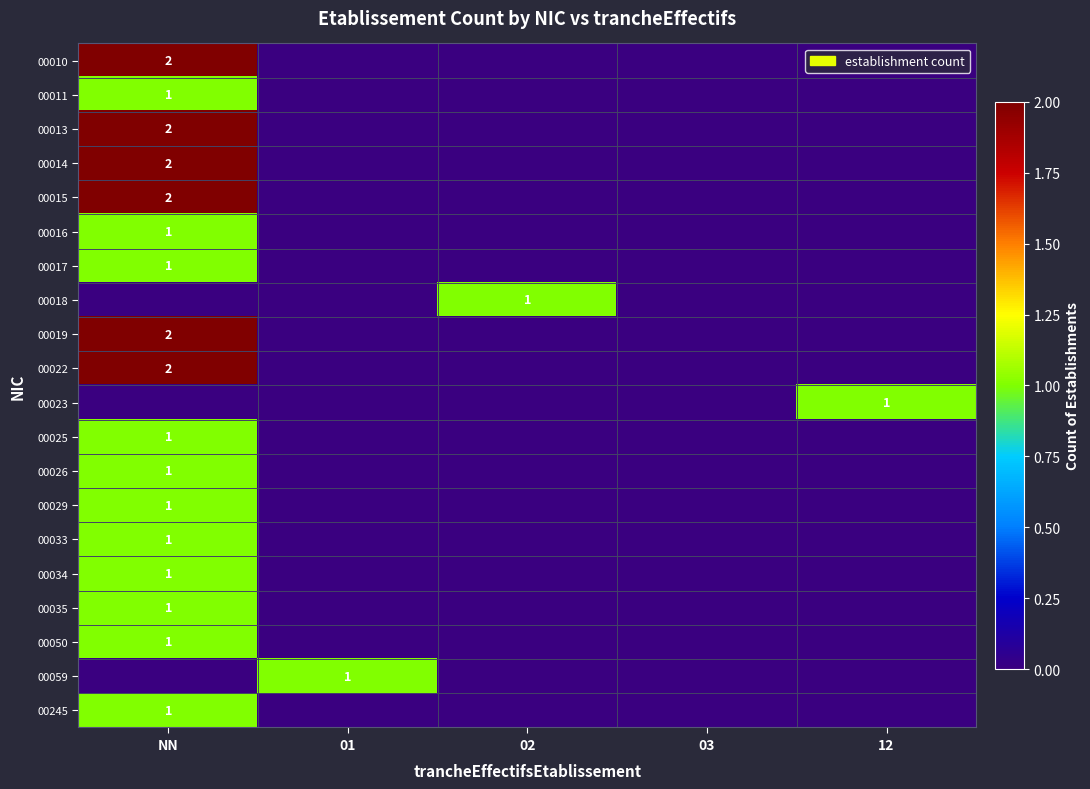

The value of 00016 at NN is 1. True or false?

True